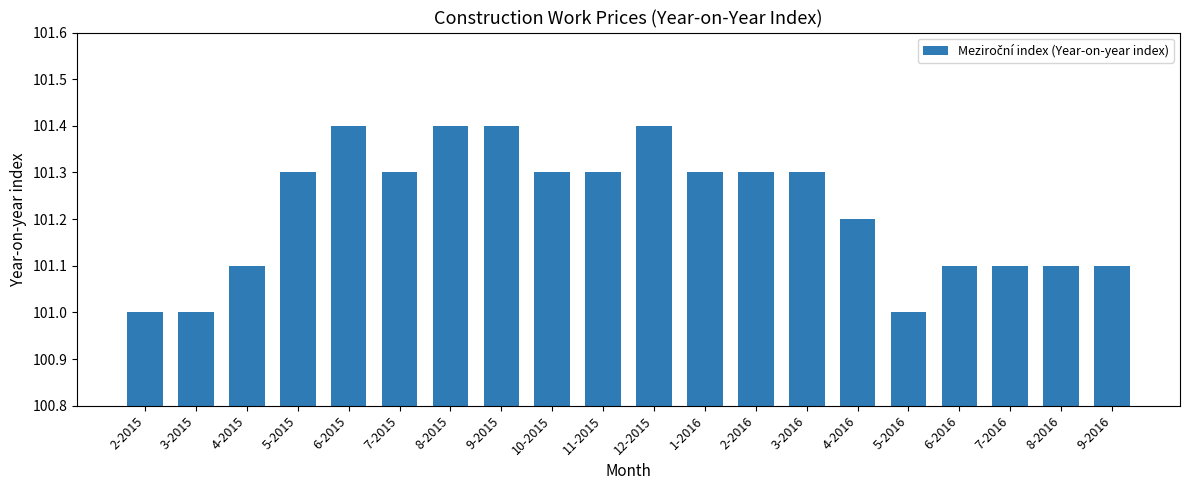

Reading left to right, extract all data points from this chart.

101.0	101.0	101.1	101.3	101.4	101.3	101.4	101.4	101.3	101.3	101.4	101.3	101.3	101.3	101.2	101.0	101.1	101.1	101.1	101.1